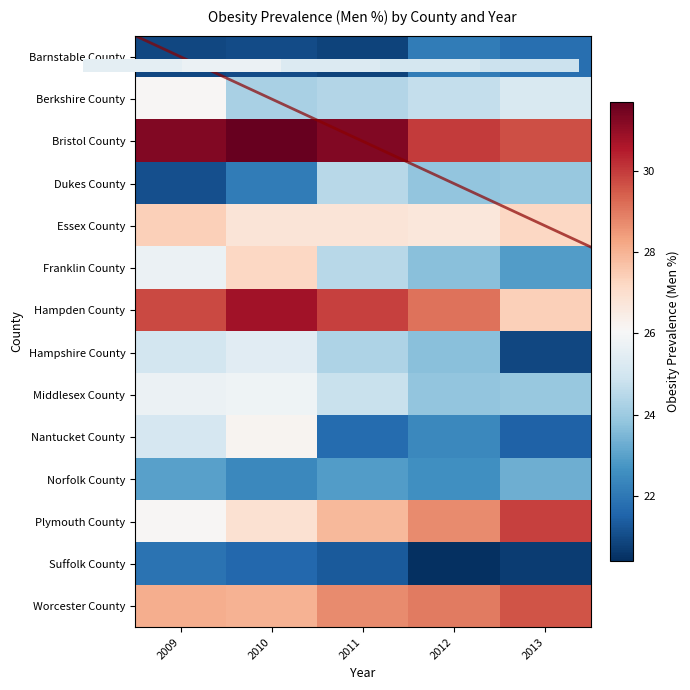

Where does the Hampshire County series first go above 24?

2009